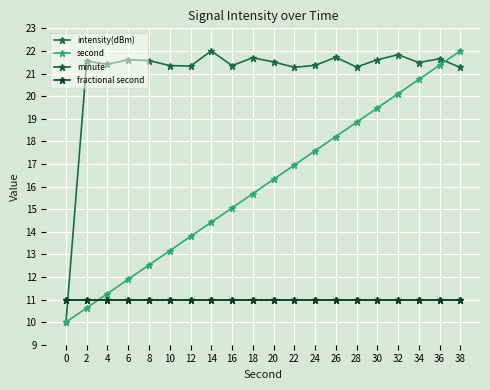

True or false: second has more than 2 points higher than both neighbors.

False